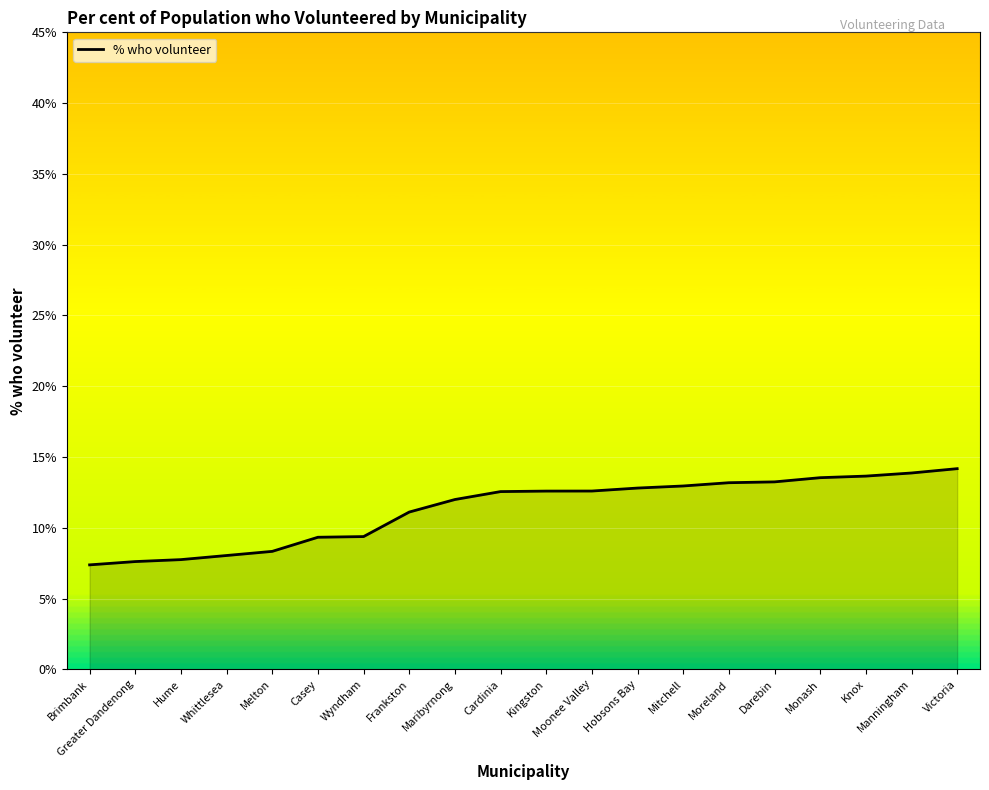

What is the smallest value displayed?

7.4